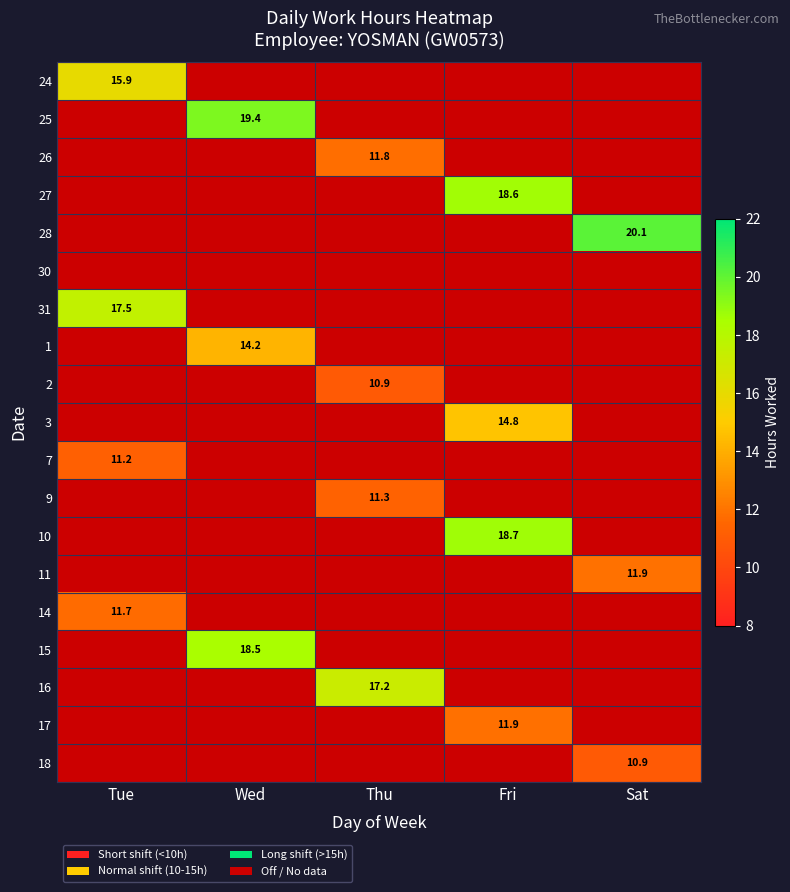

Is the value of 2 at Sat greater than the value of 7 at Thu?

No